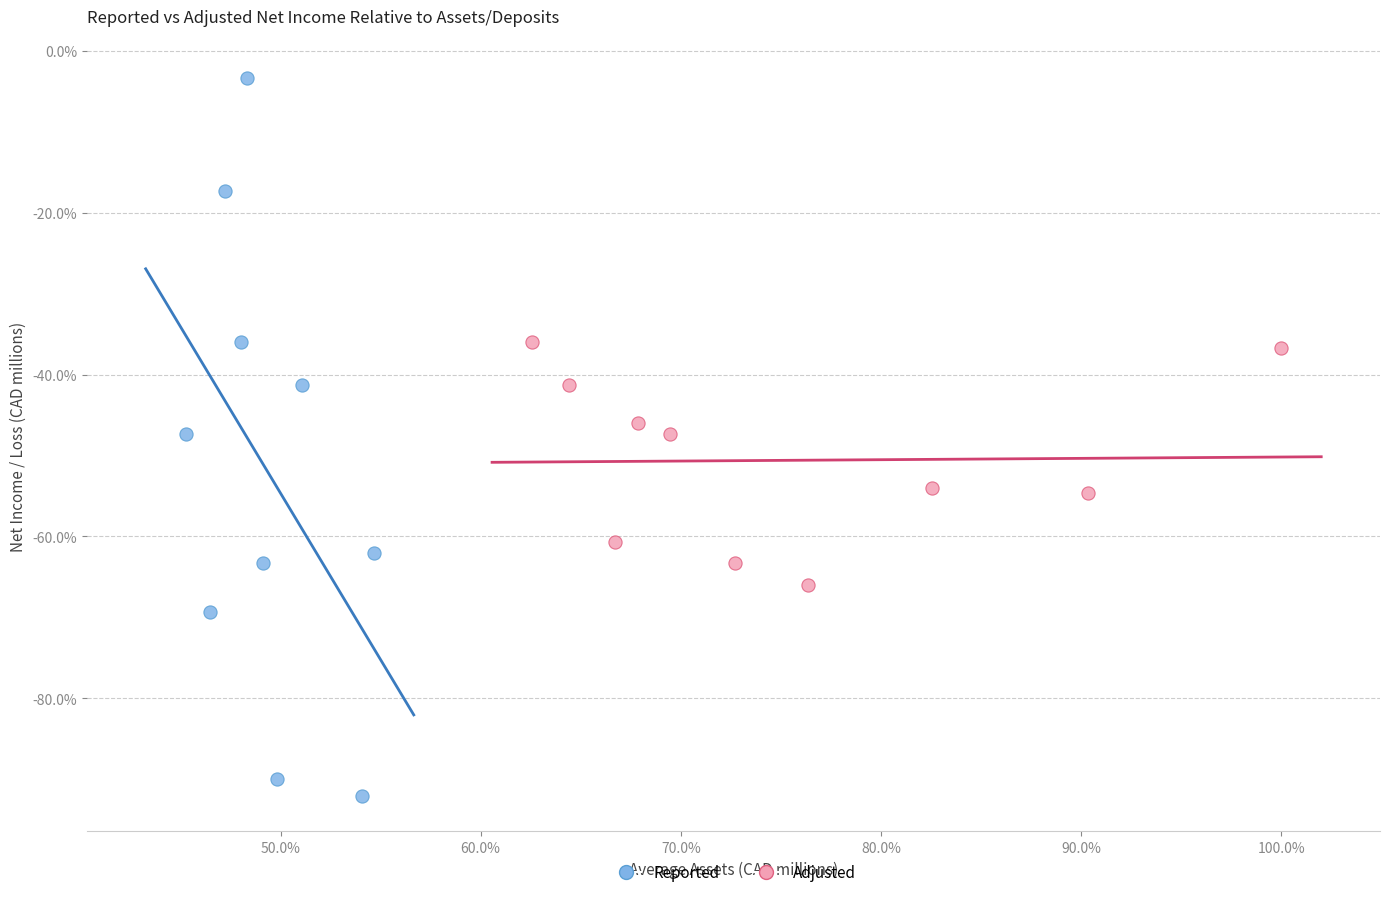

What are all the series names shown in the legend?

Reported, Adjusted